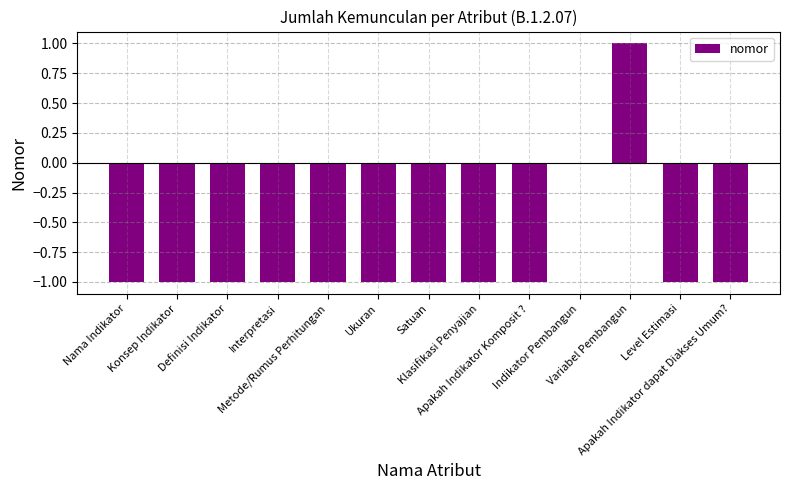

Are the bars horizontal?

No